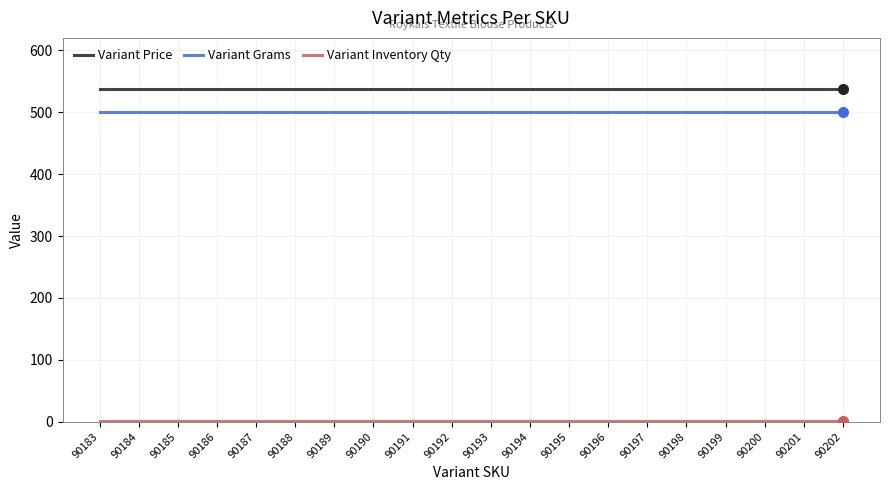

Which series has the largest total across all categories?

Variant Price